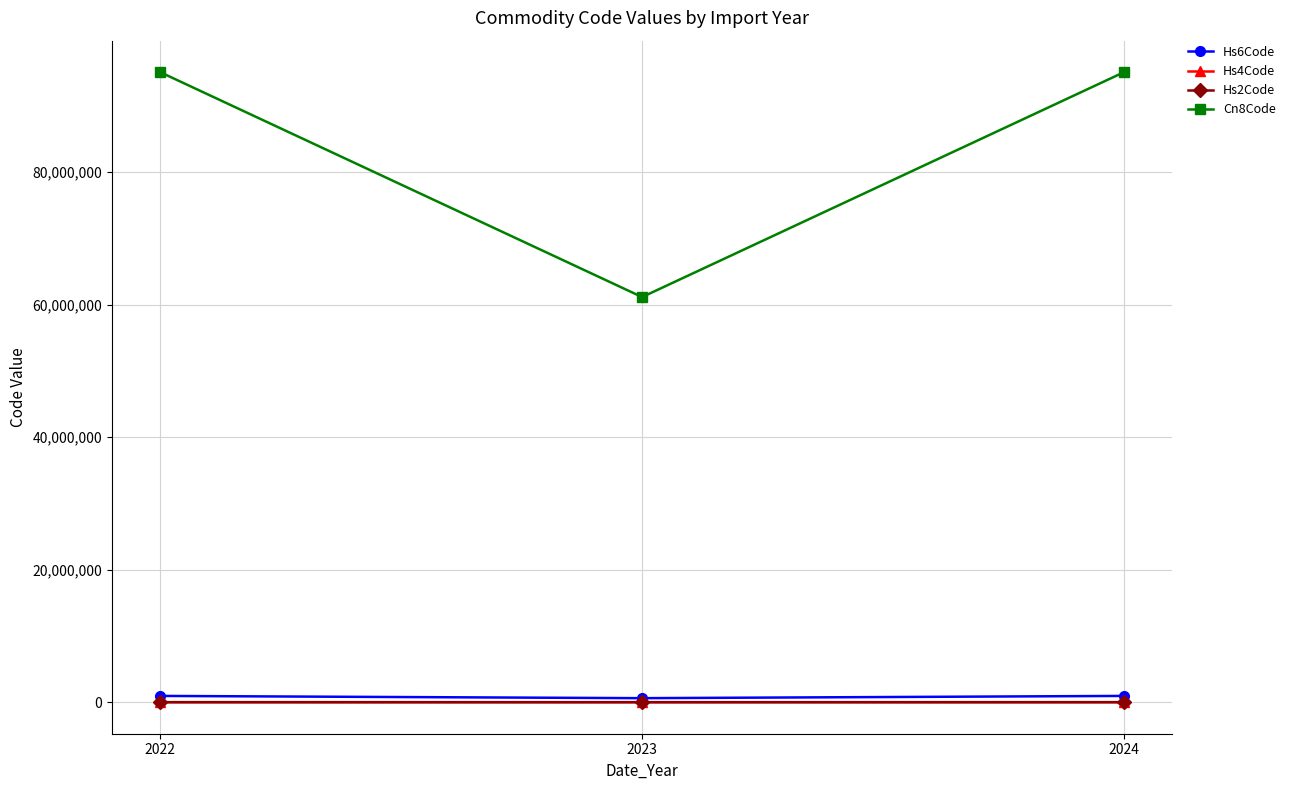

Which series has the largest total across all categories?

Cn8Code